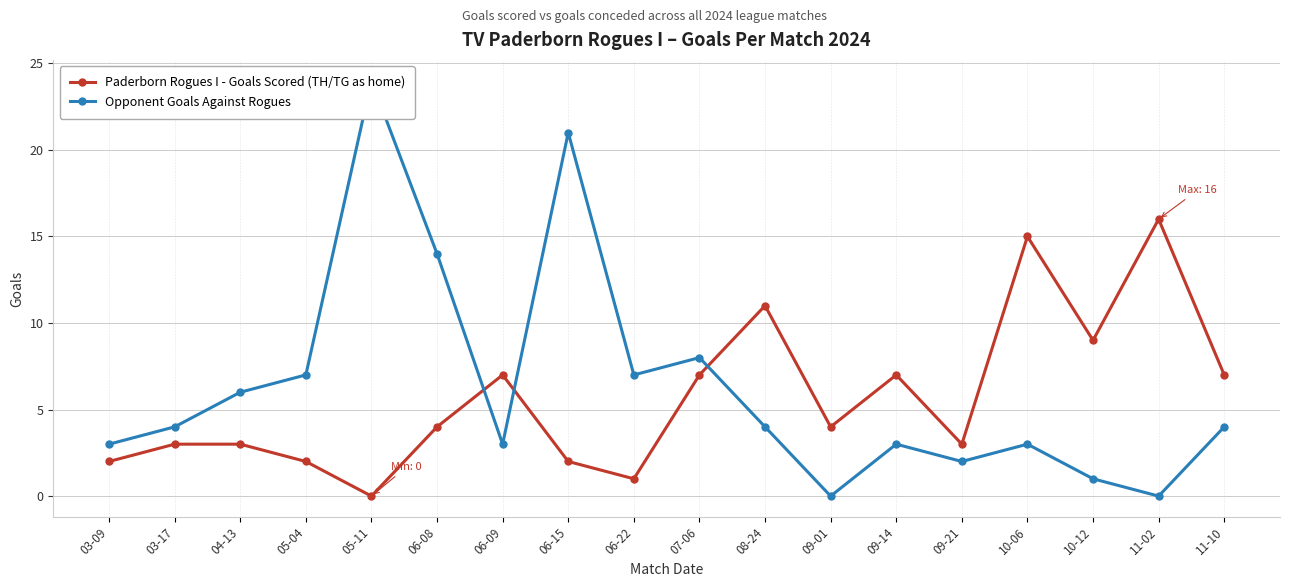

What is the difference between the second highest and minimum values in the Opponent Goals Against Rogues series?

21